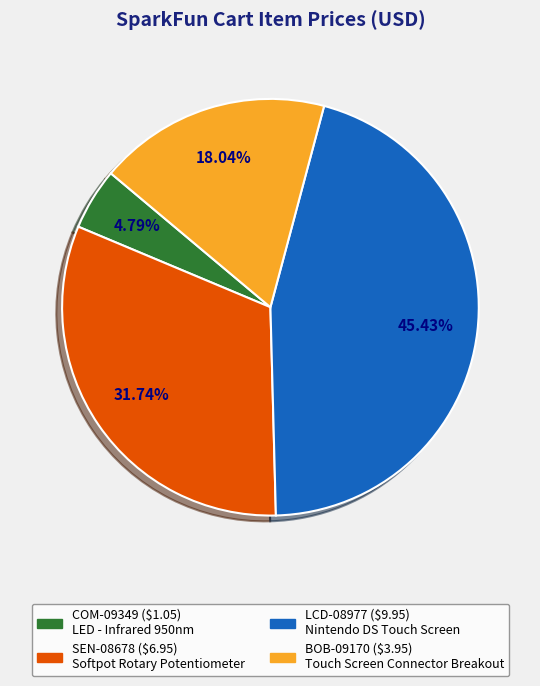

Does any single category account for the majority?

No